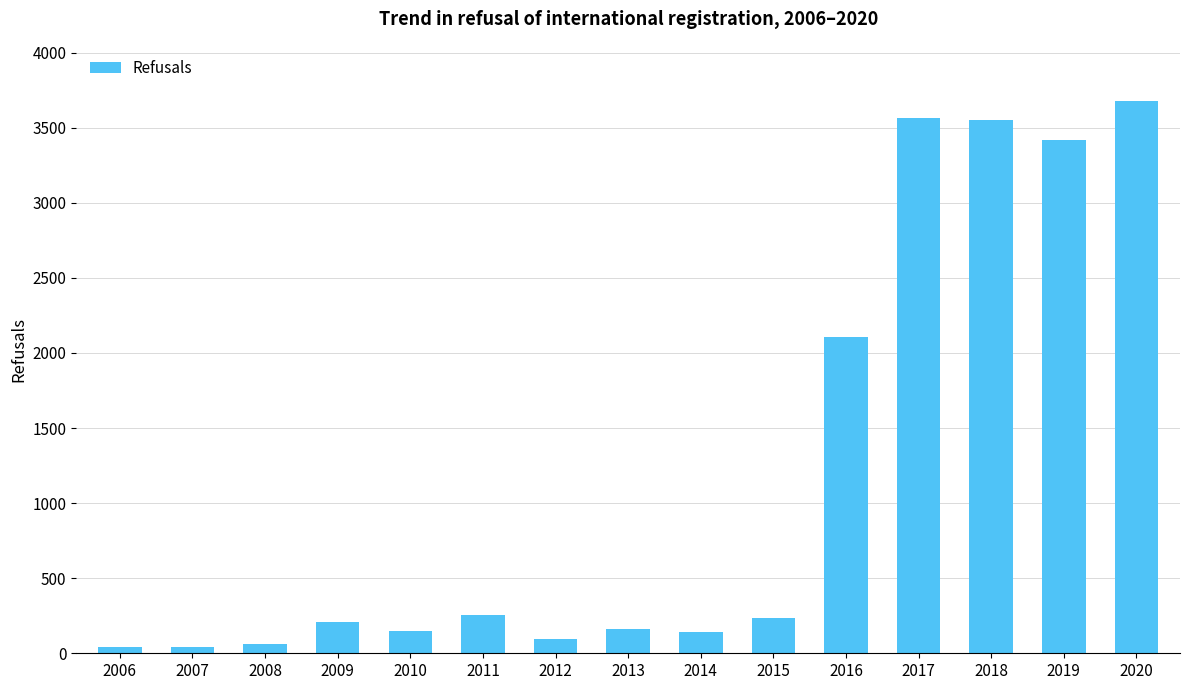

What is the value of the 2nd bar from the left?

39